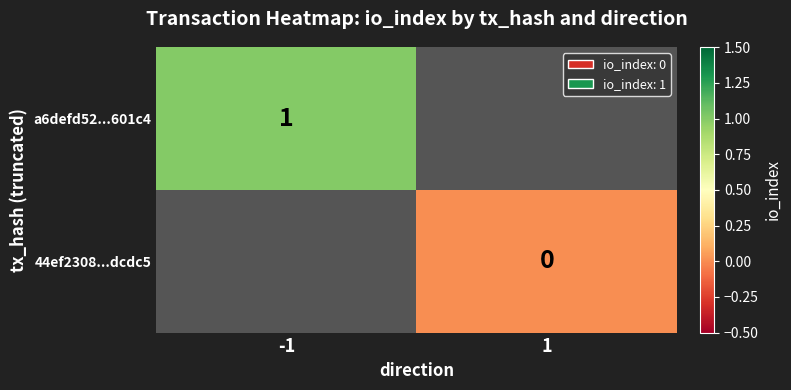

True or false: a6defd52...601c4 has a value of 1 at -1.

True